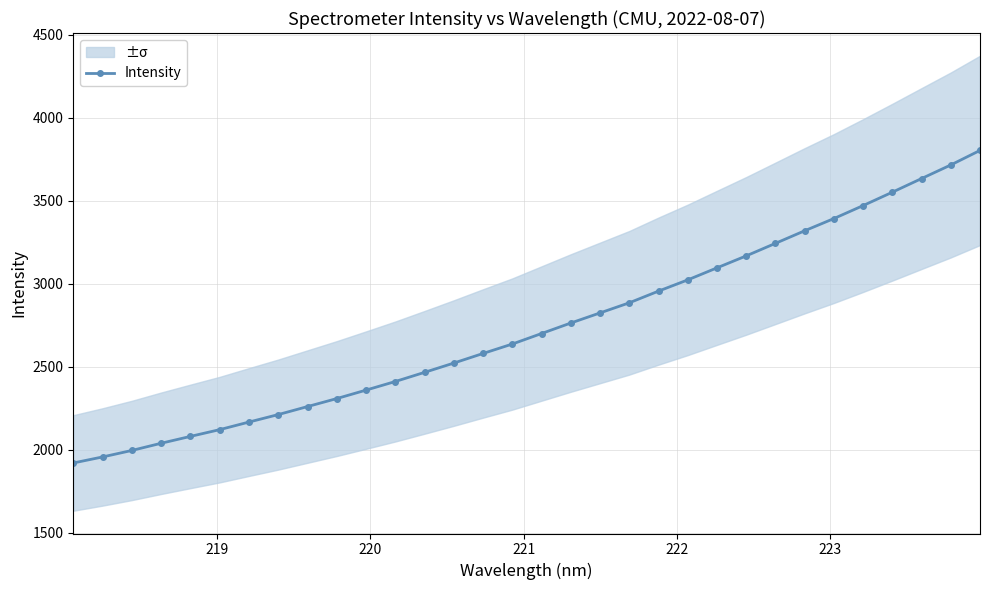

What is the value of the Intensity point at the 2nd from the left?

1955.2